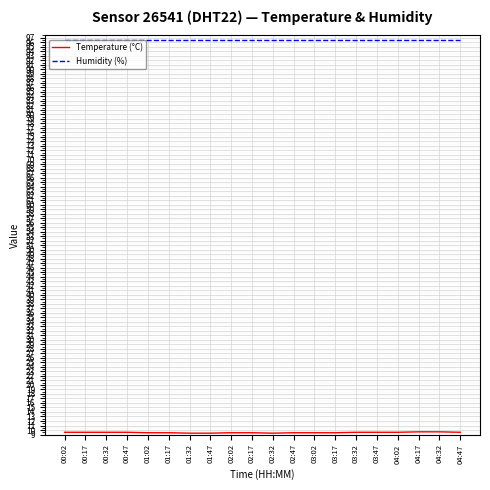

Which series has the largest total across all categories?

Humidity (%)